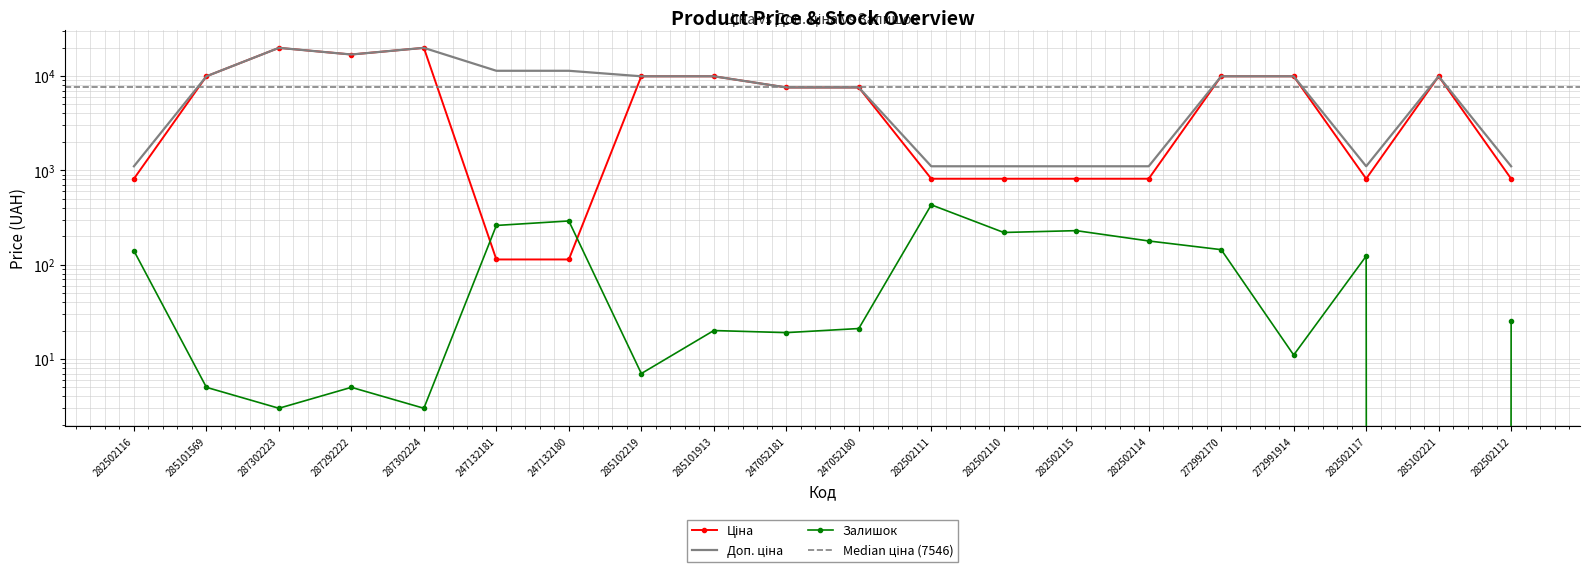

Which series changed the most between 282502115 and 272991914?

Ціна